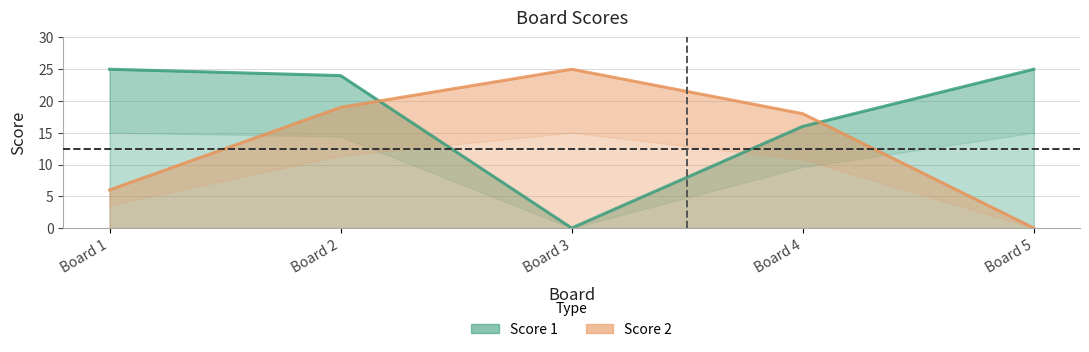

Which series ends up on top after the final intersection of Score 2 and Score 1?

Score 1